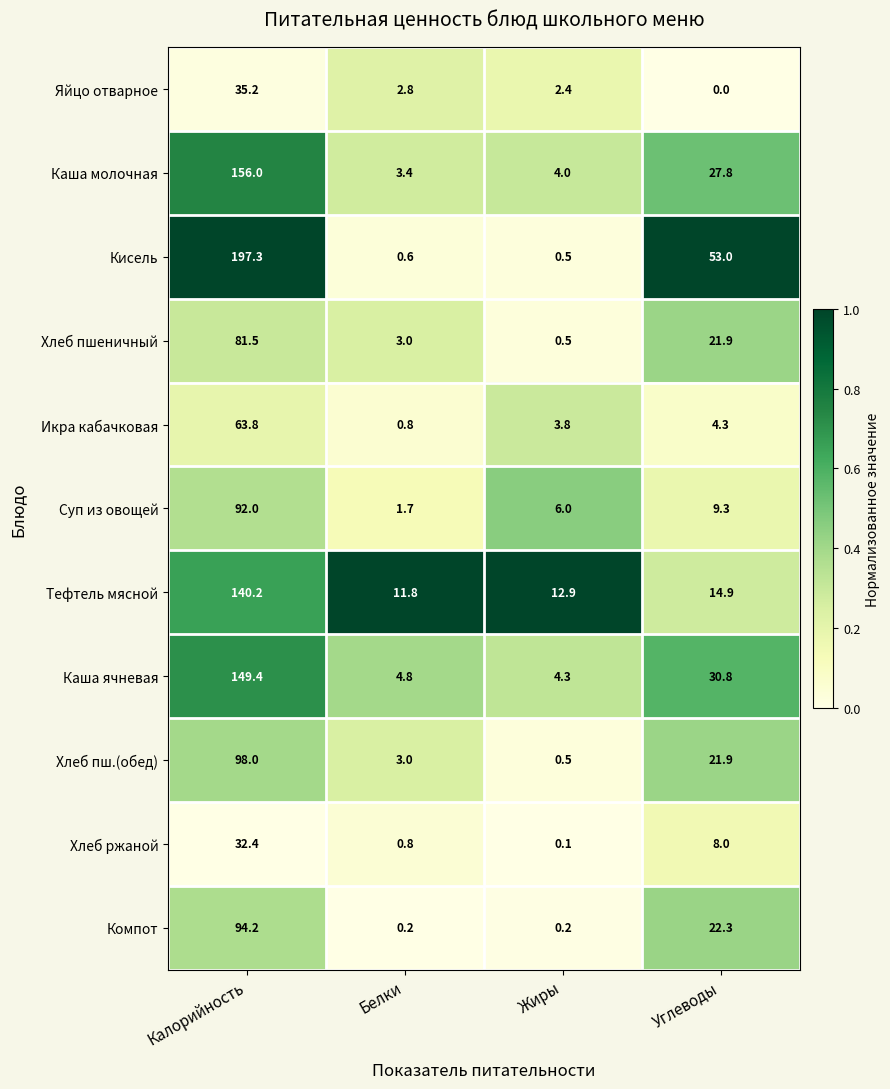

At which category is the sum across all series the highest?

Калорийность